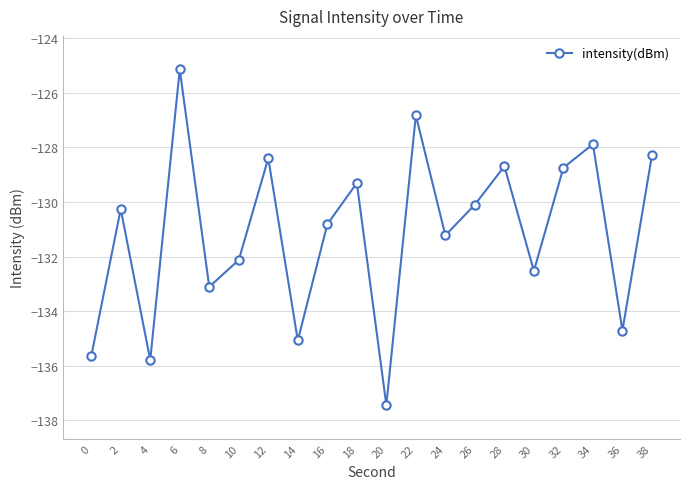

Read the value at 30.

-132.5